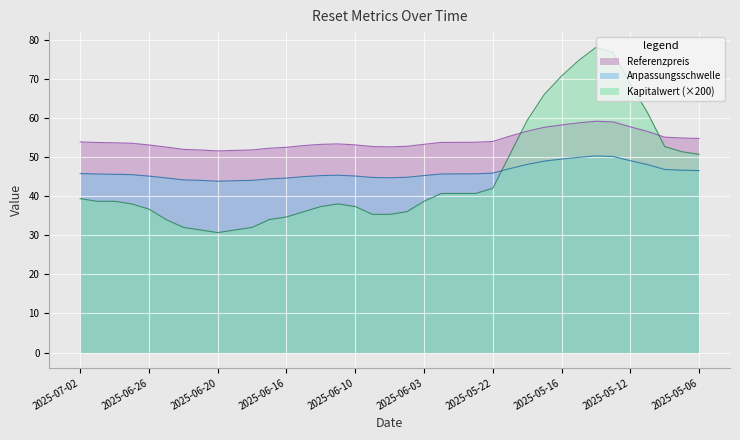

What is the sum of the Kapitalwert values at 2025-05-21 and 2025-06-12?

88.0